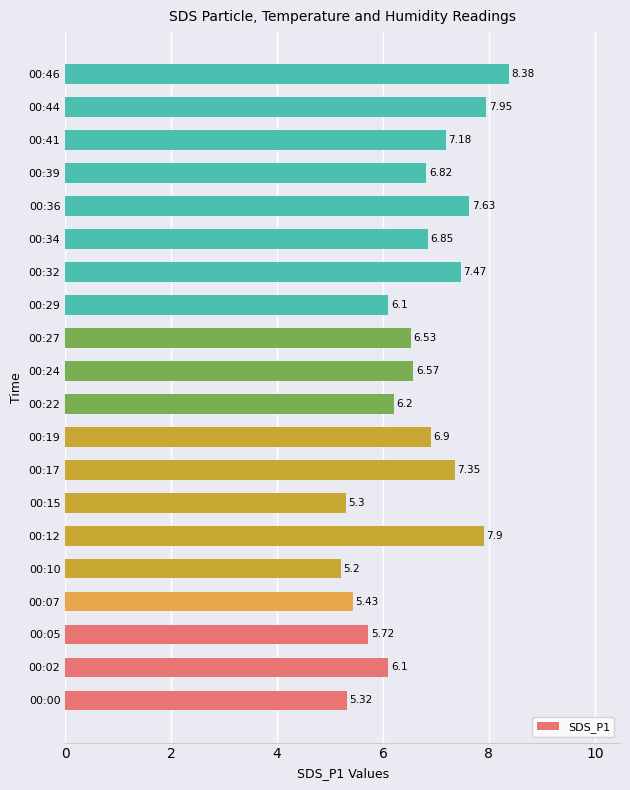

Approximately how many times larger is the value at 00:46 compared to 00:29?

1.4